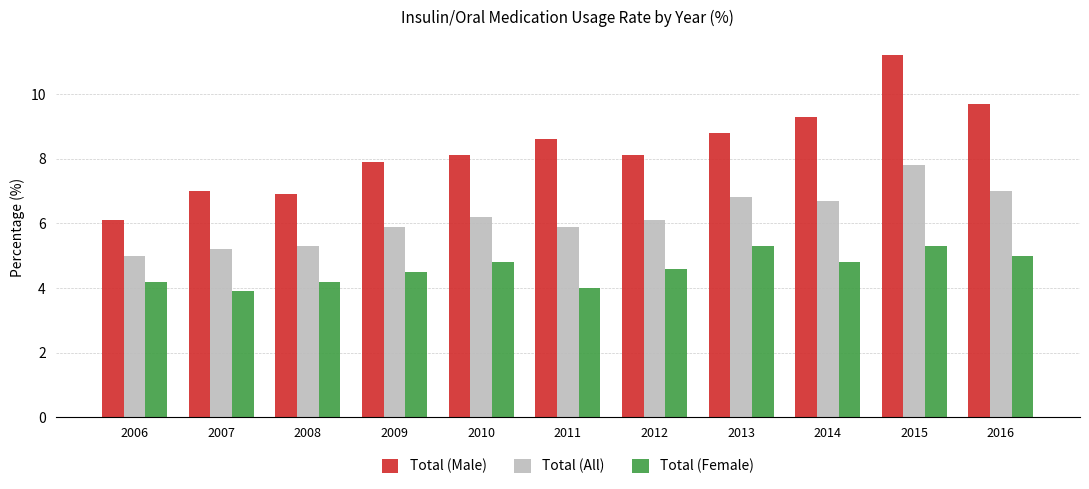

At which label does Total (All) first exceed 6?

2010